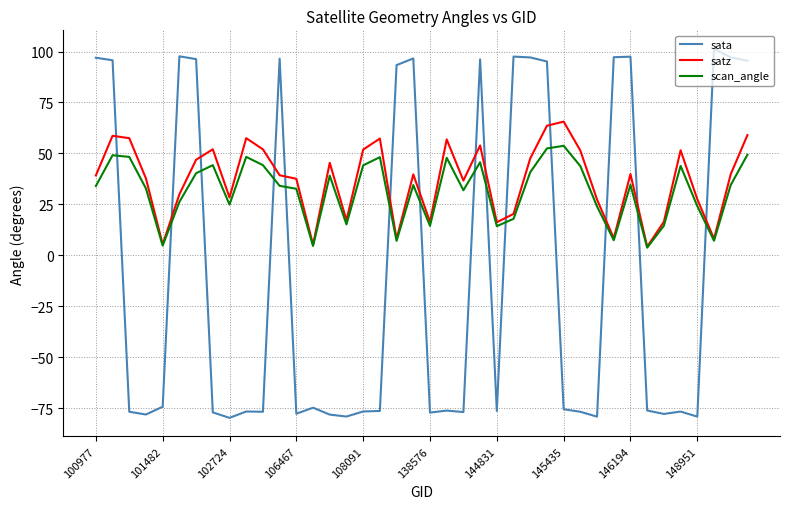

True or false: satz and sata intersect in this chart.

True